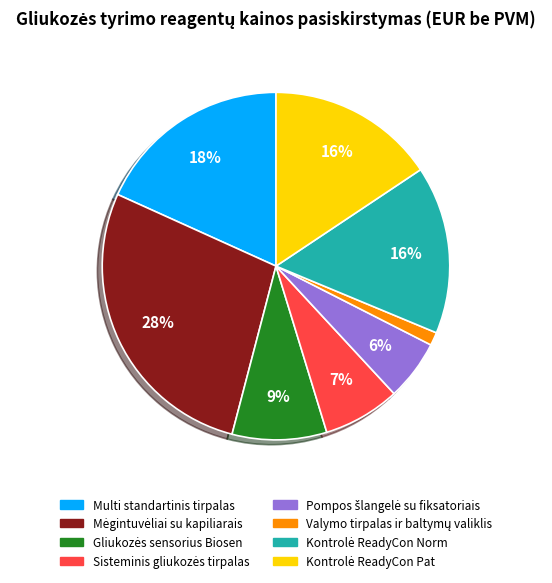

To the nearest percent, what is the average slice percentage?

12%